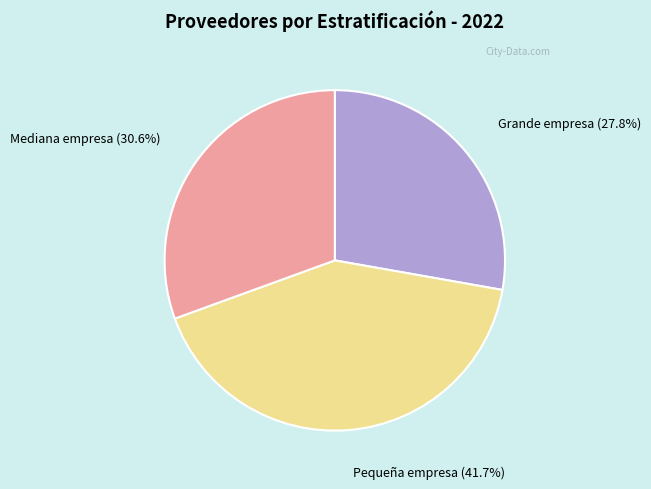

To the nearest percent, what percentage of the pie is Grande empresa?

28%